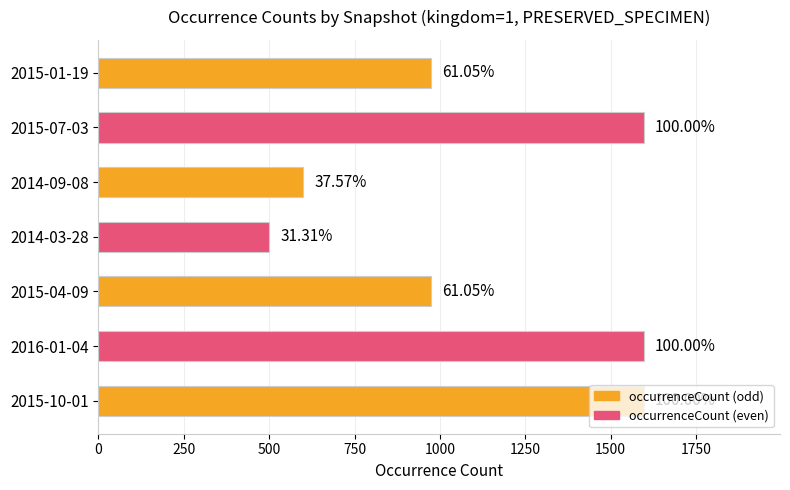

How many bars are there in total?

7